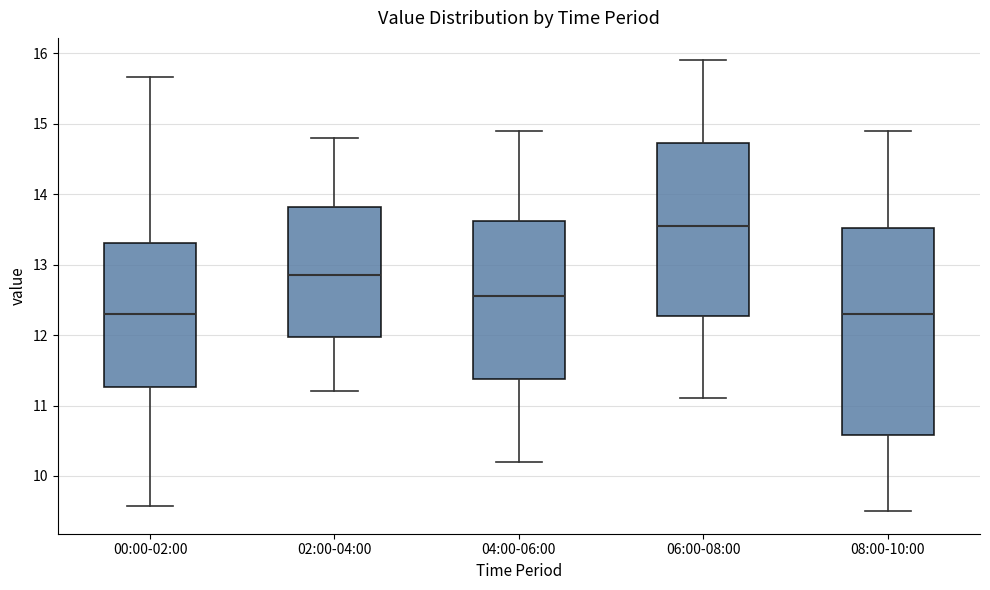

Reading left to right, read every box against the y-axis: the position of its median line, the range the box covers, and the ends of its whiskers. The values are not printed on the chart, so give them approximately, as read against the axis.

00:00-02:00: median 12.3, box 11.3 to 13.3, whiskers 9.6 to 15.7
02:00-04:00: median 12.9, box 12.0 to 13.8, whiskers 11.2 to 14.8
04:00-06:00: median 12.6, box 11.4 to 13.6, whiskers 10.2 to 14.9
06:00-08:00: median 13.6, box 12.3 to 14.7, whiskers 11.1 to 15.9
08:00-10:00: median 12.3, box 10.6 to 13.5, whiskers 9.5 to 14.9